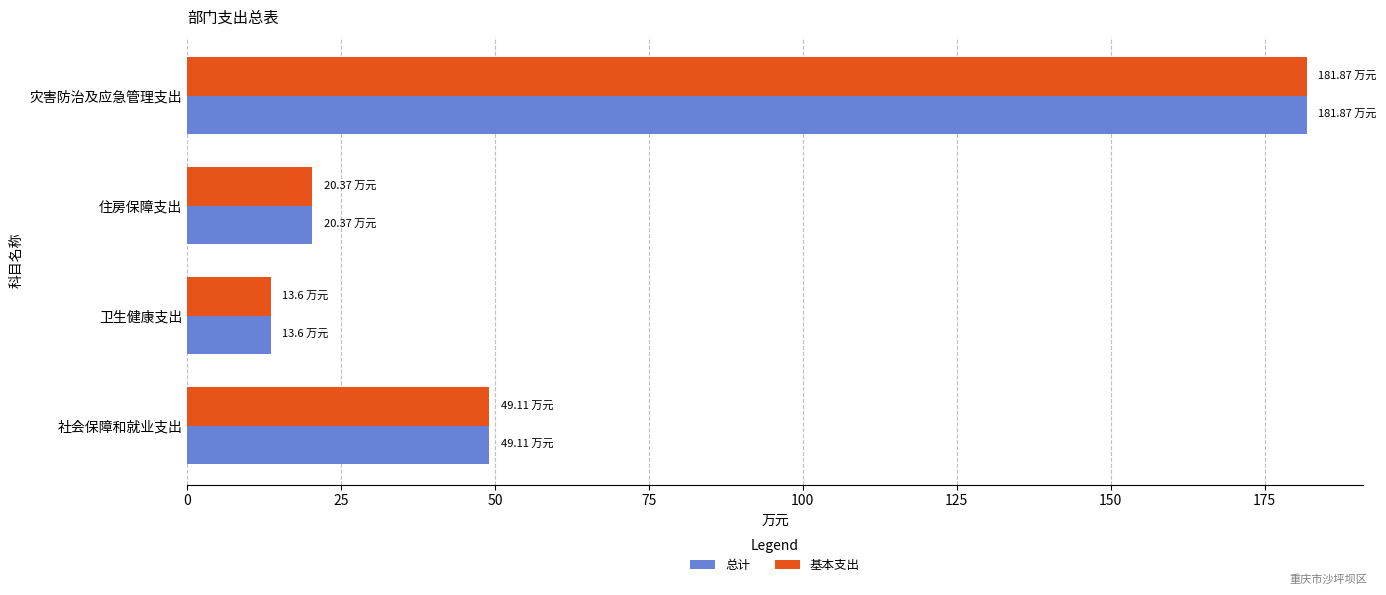

List the labels in order of 基本支出 value, smallest first.

卫生健康支出, 住房保障支出, 社会保障和就业支出, 灾害防治及应急管理支出